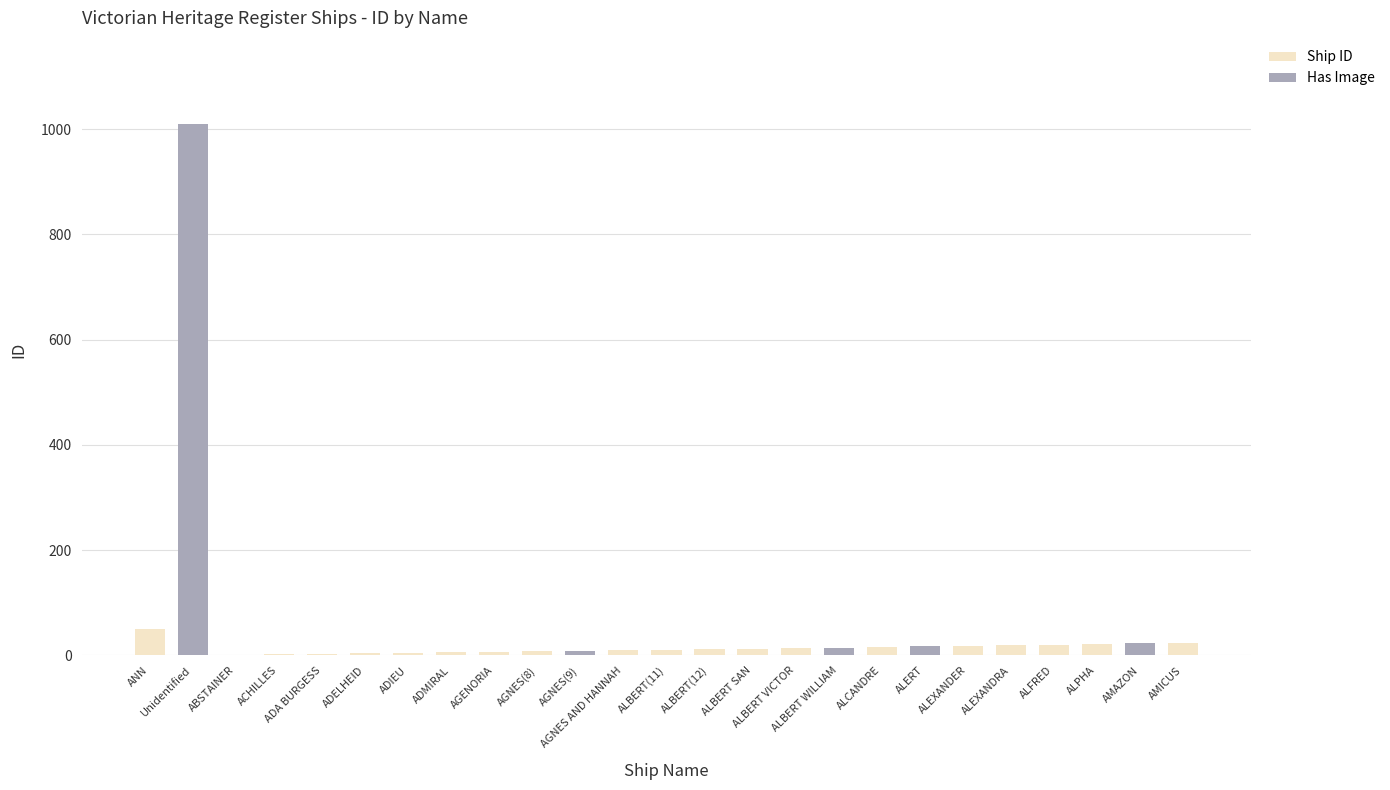

List the series in order of their peak value, lowest first.

Ship ID, Has Image